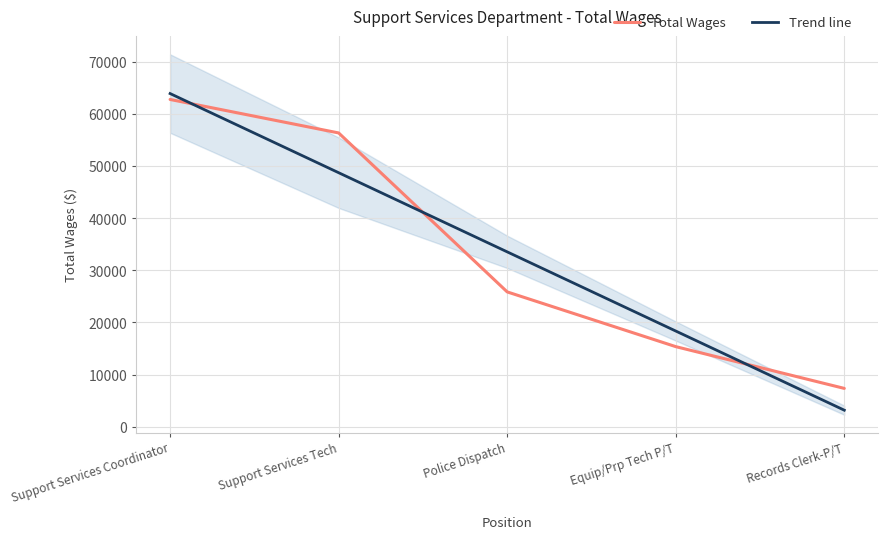

Which has a higher value, Support Services Tech or Records Clerk-P/T?

Support Services Tech